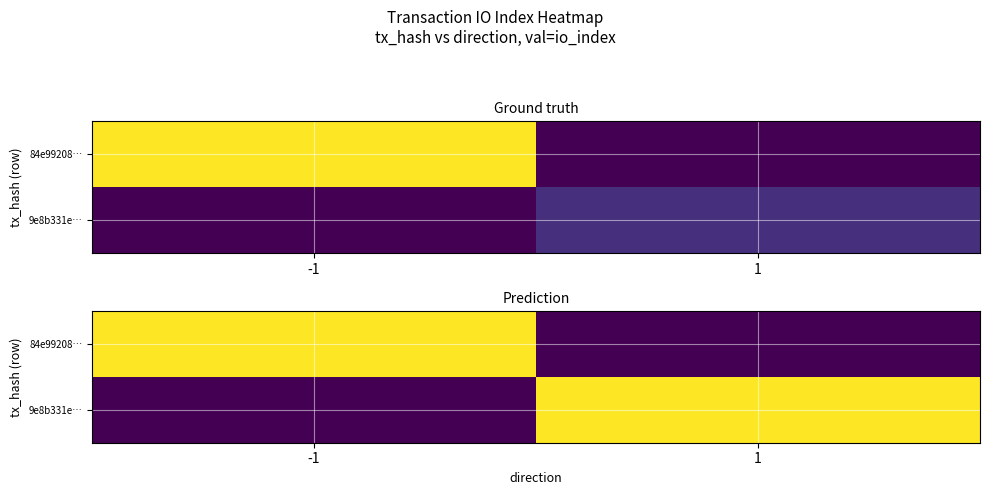

At how many categories does at least one series exceed 2?

2